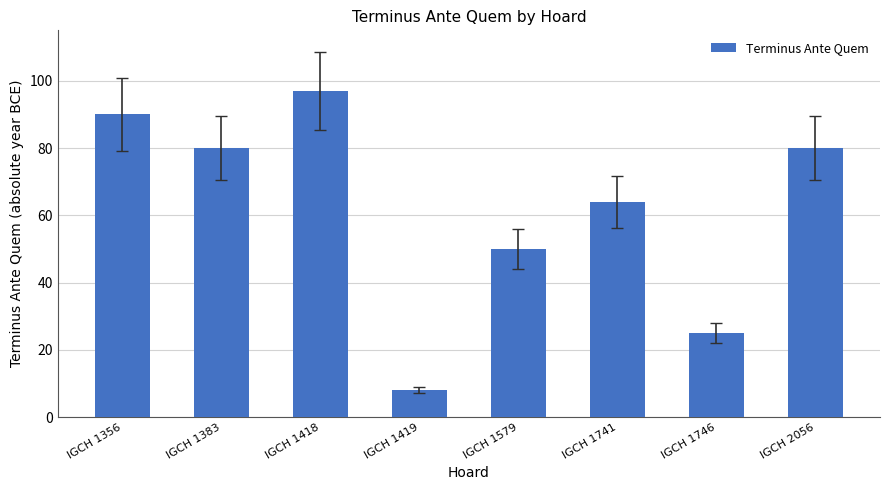

What is the greatest value displayed?

97